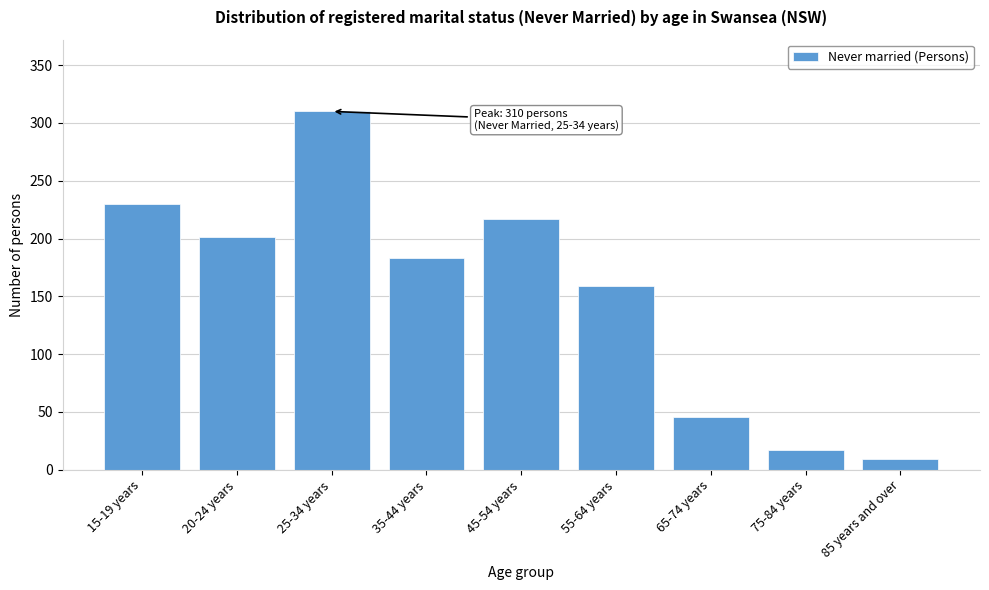

Reading left to right, list all the values displayed in this chart.

230	201	310	183	217	159	46	17	9